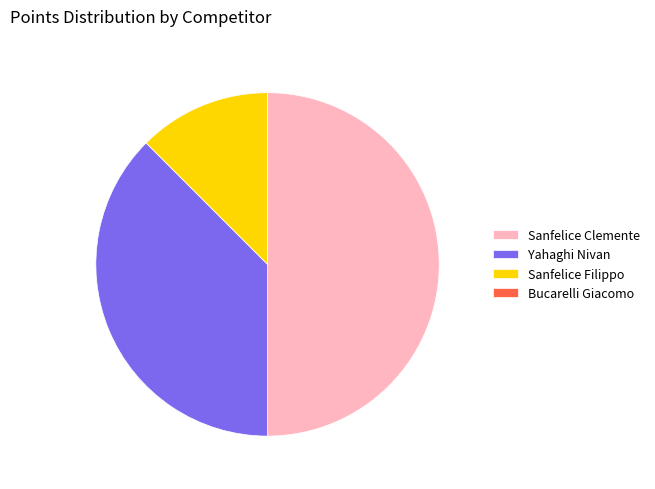

What is the largest slice in the pie chart?

Sanfelice Clemente